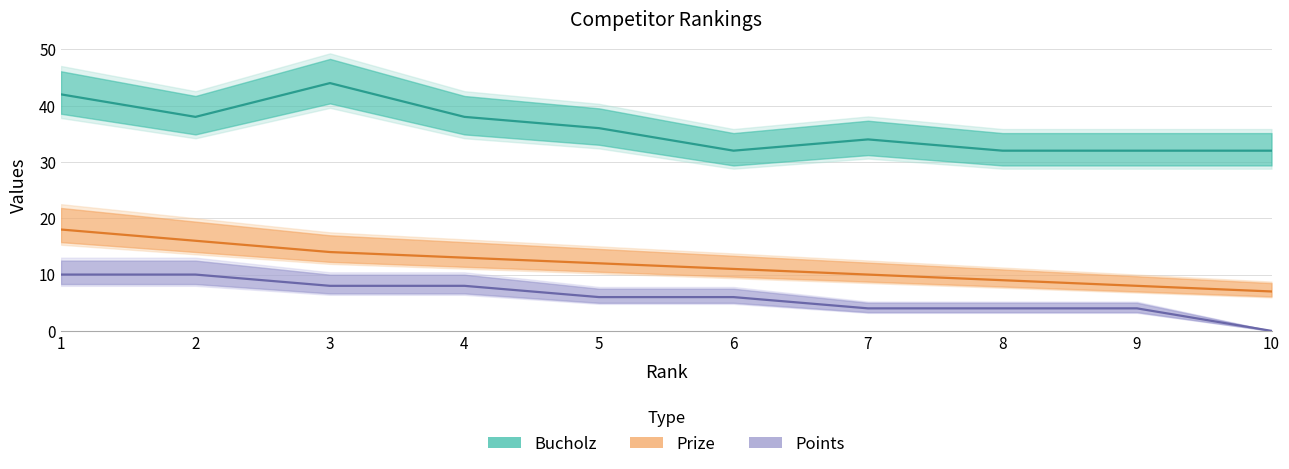

Which series has the largest total across all categories?

Bucholz